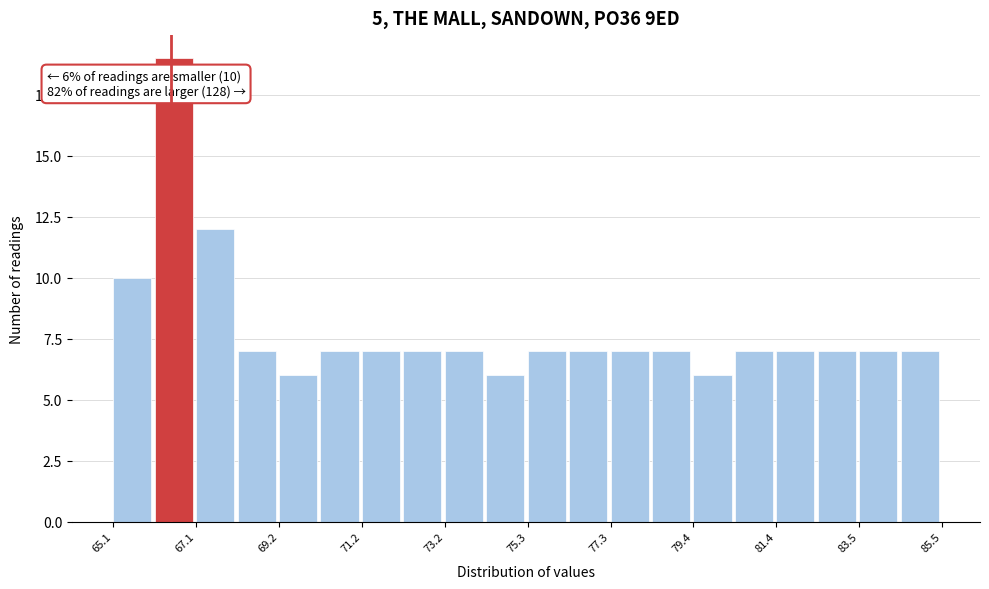

Read against the x-axis, roughly where is the centre of the tallest bar?

66.5